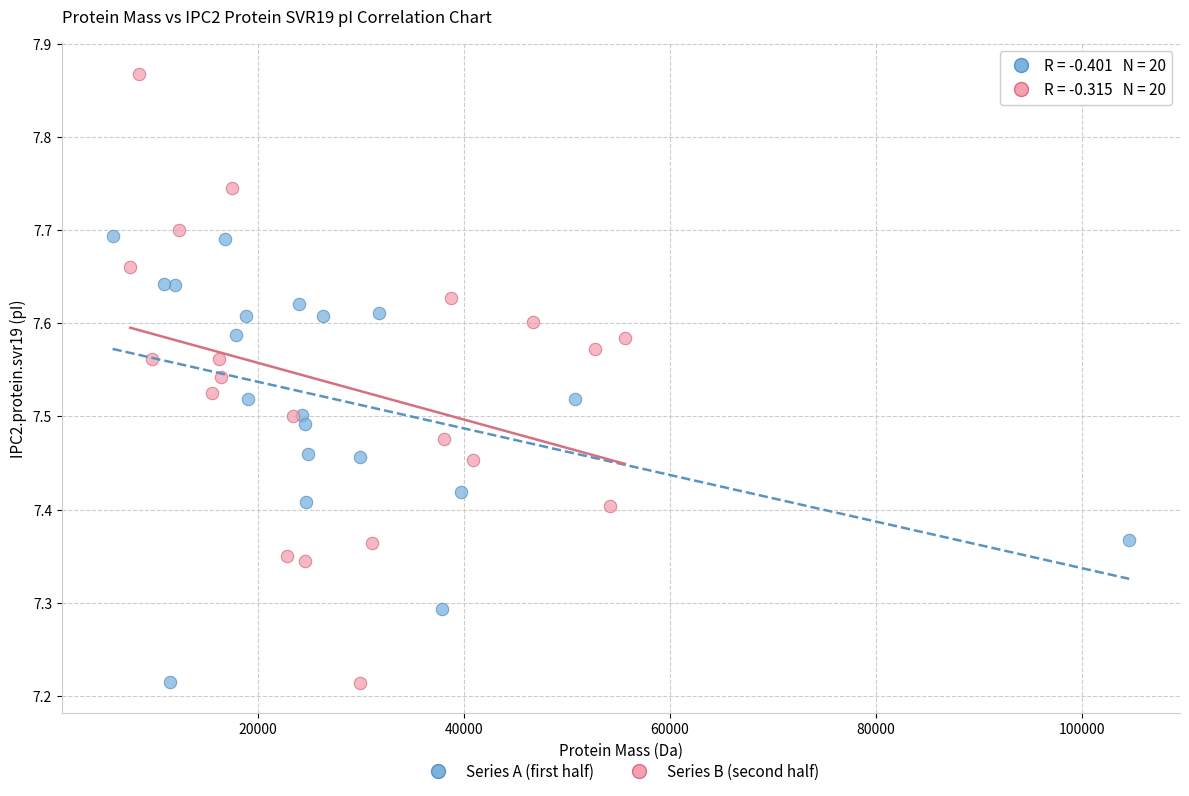

Which series has the largest Y range (max minus min)?

Series B (second half)